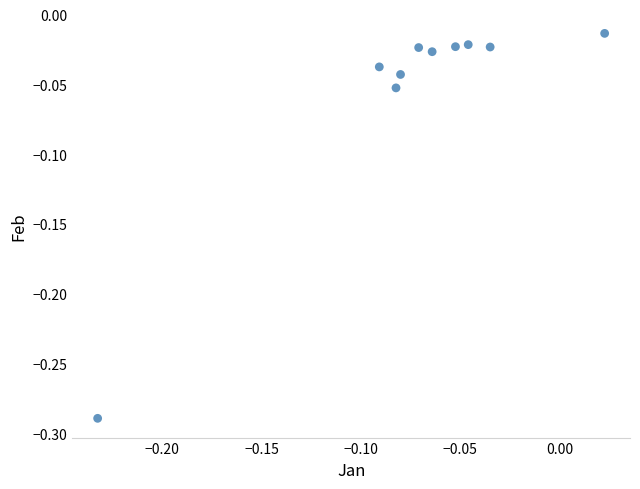

What is the range of Y values (max minus min)?

0.3